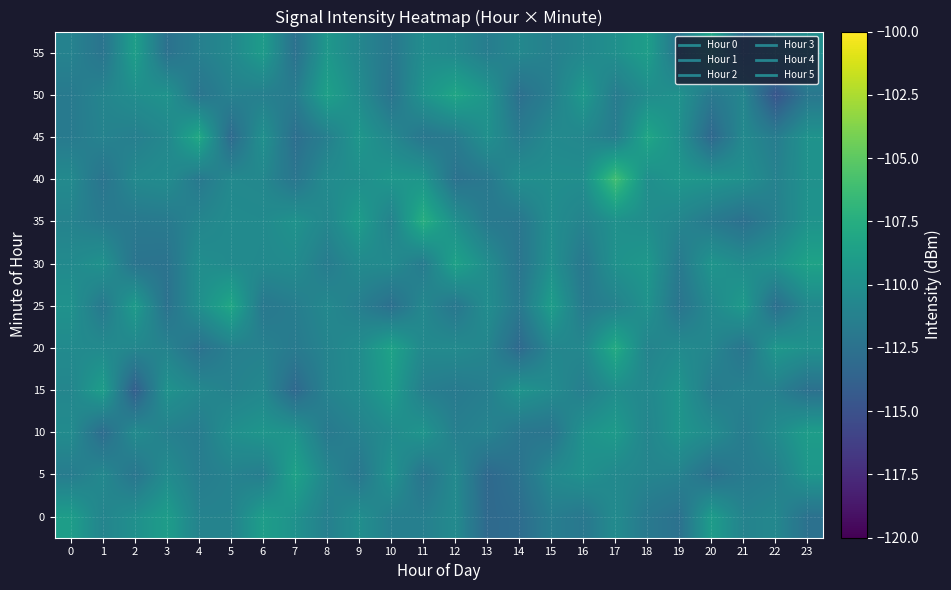

Reading left to right, what are all the values shown in this chart?

0: 0=-108.9	1=-111.0	2=-110.0	3=-108.9	4=-111.1	5=-111.1	6=-108.9	7=-109.9	8=-111.4	9=-110.1	10=-111.4	11=-111.4	12=-110.5	13=-113.1	14=-112.9	15=-111.5	16=-112.0	17=-110.4	18=-111.9	19=-112.5	20=-109.0	21=-111.1	22=-110.7	23=-112.5
5: 0=-111.6	1=-110.7	2=-112.2	3=-110.3	4=-111.5	5=-111.2	6=-111.5	7=-108.5	8=-110.8	9=-112.1	10=-109.8	11=-112.3	12=-110.5	13=-113.2	14=-112.4	15=-110.6	16=-109.9	17=-110.6	18=-110.9	19=-111.2	20=-112.6	21=-111.7	22=-111.4	23=-109.5
10: 0=-110.4	1=-112.9	2=-110.4	3=-111.3	4=-111.6	5=-110.0	6=-109.5	7=-109.7	8=-111.8	9=-111.2	10=-110.4	11=-109.6	12=-111.4	13=-111.0	14=-112.1	15=-112.3	16=-109.8	17=-109.1	18=-110.9	19=-109.6	20=-110.4	21=-111.6	22=-110.4	23=-108.9
15: 0=-110.8	1=-108.9	2=-114.0	3=-109.8	4=-110.7	5=-111.2	6=-110.7	7=-113.2	8=-111.1	9=-110.4	10=-109.0	11=-111.4	12=-111.8	13=-111.4	14=-109.7	15=-110.4	16=-111.4	17=-110.2	18=-110.7	19=-109.6	20=-111.7	21=-111.2	22=-111.3	23=-112.6
20: 0=-110.4	1=-110.5	2=-110.8	3=-111.1	4=-112.5	5=-111.3	6=-111.2	7=-111.8	8=-111.0	9=-110.3	10=-108.5	11=-110.6	12=-110.5	13=-110.9	14=-113.1	15=-110.8	16=-110.7	17=-107.8	18=-111.0	19=-110.4	20=-110.8	21=-112.2	22=-109.4	23=-109.9
25: 0=-109.8	1=-111.9	2=-109.1	3=-112.5	4=-110.1	5=-108.1	6=-112.0	7=-111.5	8=-110.7	9=-111.4	10=-112.7	11=-110.7	12=-112.1	13=-110.2	14=-111.9	15=-108.9	16=-111.7	17=-111.2	18=-109.8	19=-112.3	20=-110.5	21=-109.2	22=-112.8	23=-110.6
30: 0=-110.5	1=-109.8	2=-112.3	3=-112.4	4=-110.2	5=-110.4	6=-110.5	7=-110.4	8=-111.6	9=-110.5	10=-110.4	11=-111.7	12=-108.5	13=-110.2	14=-112.2	15=-110.0	16=-112.0	17=-109.8	18=-109.4	19=-111.8	20=-109.6	21=-110.3	22=-109.8	23=-108.5
35: 0=-111.1	1=-111.7	2=-111.9	3=-111.8	4=-110.9	5=-110.4	6=-110.5	7=-109.8	8=-110.8	9=-109.0	10=-111.1	11=-107.5	12=-110.0	13=-111.8	14=-112.1	15=-110.2	16=-111.1	17=-109.9	18=-110.2	19=-110.9	20=-111.8	21=-112.6	22=-111.3	23=-109.8
40: 0=-110.5	1=-112.3	2=-110.6	3=-110.3	4=-111.9	5=-110.6	6=-110.7	7=-112.2	8=-110.4	9=-110.1	10=-109.5	11=-109.5	12=-112.5	13=-111.9	14=-110.2	15=-110.2	16=-110.2	17=-106.1	18=-110.1	19=-109.4	20=-109.6	21=-110.0	22=-111.2	23=-109.9
45: 0=-111.7	1=-111.1	2=-111.4	3=-110.7	4=-108.0	5=-113.1	6=-110.0	7=-112.8	8=-111.4	9=-109.5	10=-110.7	11=-112.1	12=-111.7	13=-110.0	14=-111.7	15=-110.5	16=-110.7	17=-111.6	18=-108.2	19=-110.0	20=-113.3	21=-110.6	22=-111.6	23=-109.8
50: 0=-111.8	1=-110.9	2=-110.2	3=-109.7	4=-112.3	5=-111.2	6=-111.4	7=-111.6	8=-108.6	9=-110.3	10=-112.3	11=-109.7	12=-108.2	13=-109.5	14=-112.6	15=-111.4	16=-109.2	17=-111.7	18=-110.3	19=-109.8	20=-111.9	21=-110.9	22=-114.7	23=-112.0
55: 0=-111.1	1=-112.3	2=-108.8	3=-112.5	4=-111.3	5=-110.6	6=-109.0	7=-112.5	8=-109.4	9=-110.8	10=-112.0	11=-110.2	12=-110.6	13=-111.5	14=-110.7	15=-111.3	16=-110.7	17=-110.0	18=-108.9	19=-112.3	20=-108.2	21=-113.2	22=-111.0	23=-110.2